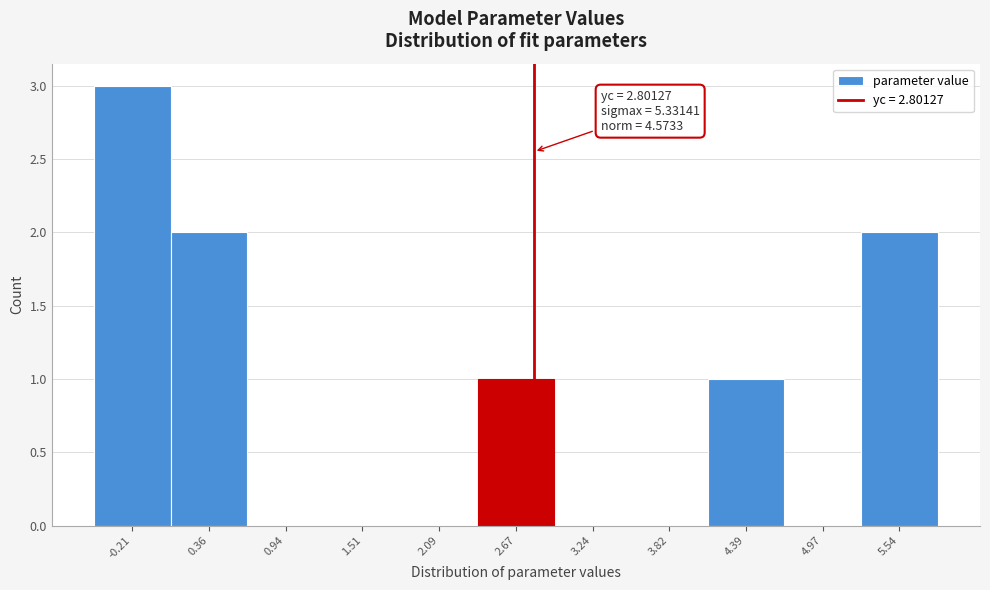

Which range on the x-axis has the tallest bar?

-0.5 to 0.1